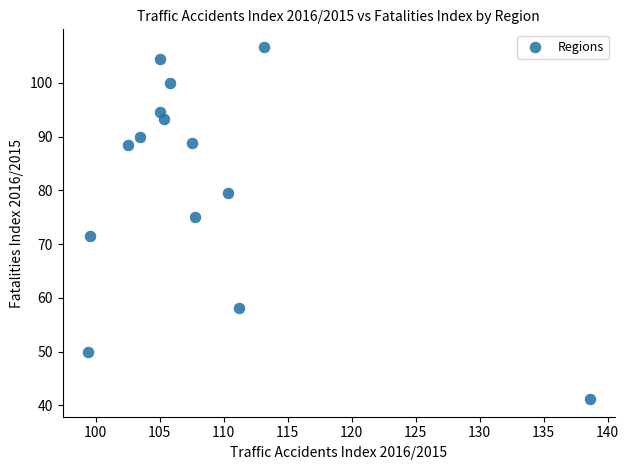

What is the range of Y values (max minus min)?

65.5